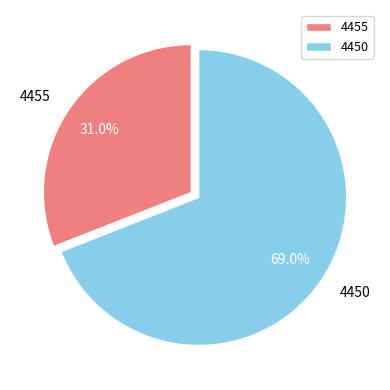

What percentage is NOT represented by 4450?

31.0%